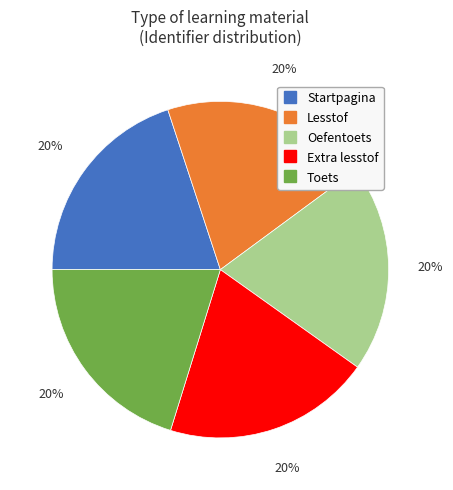

To the nearest percent, what percentage of the pie is Oefentoets?

20%